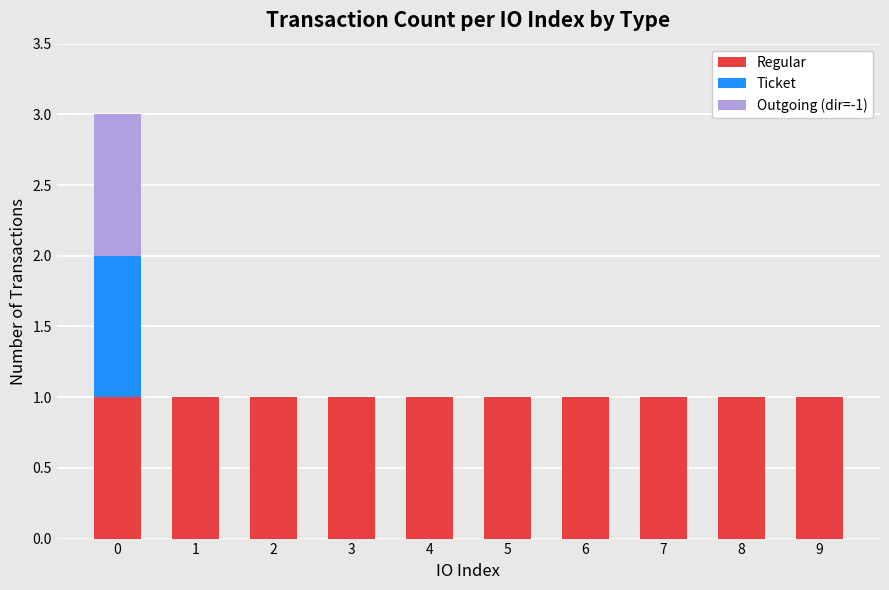

The Regular series shows 1 at 0. True or false?

True